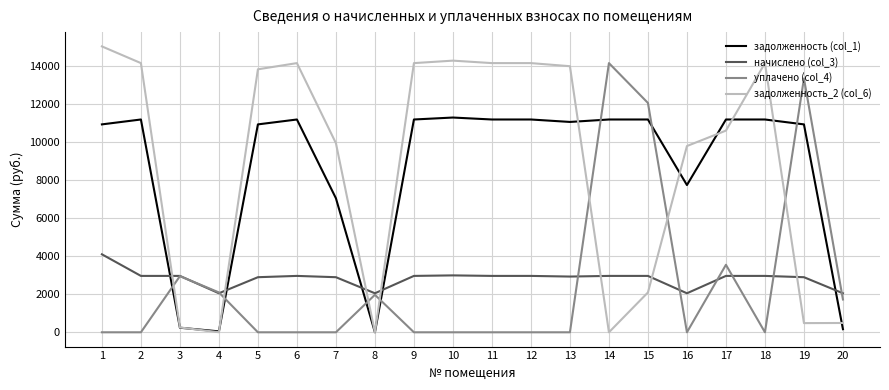

After their last crossing, which series has the higher values: уплачено (col_4) or задолженность (col_1)?

уплачено (col_4)